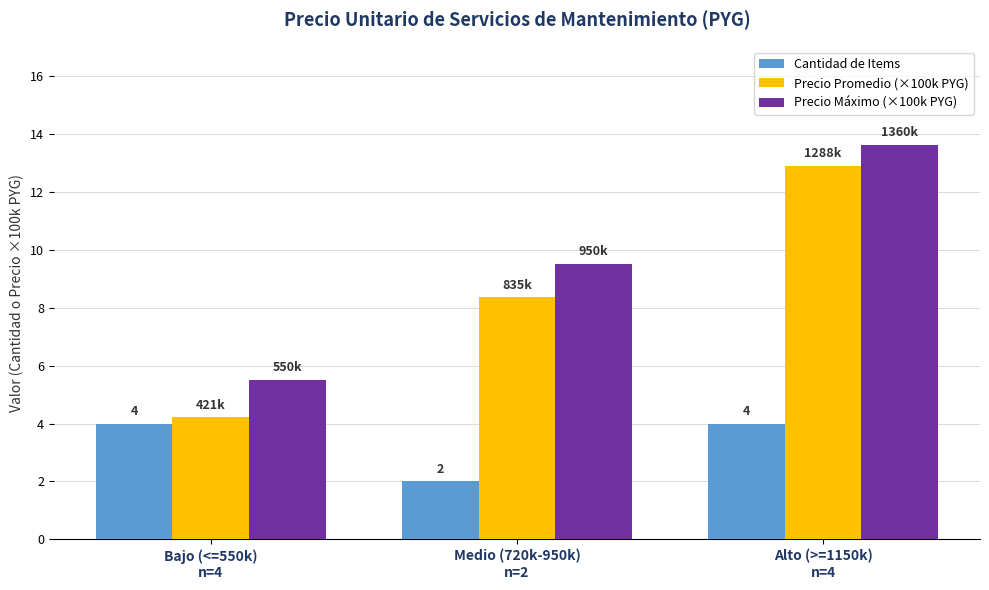

Which series has the widest spread of values?

Precio Promedio (×100k PYG)